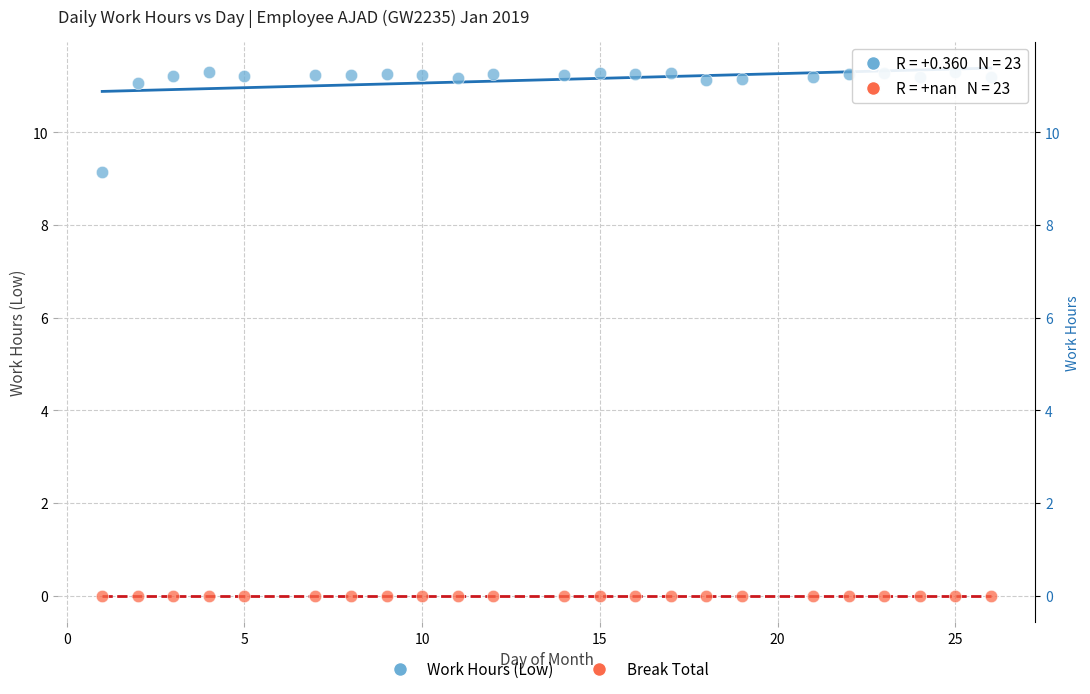

Which series contains the highest Y value?

Work Hours (Low)